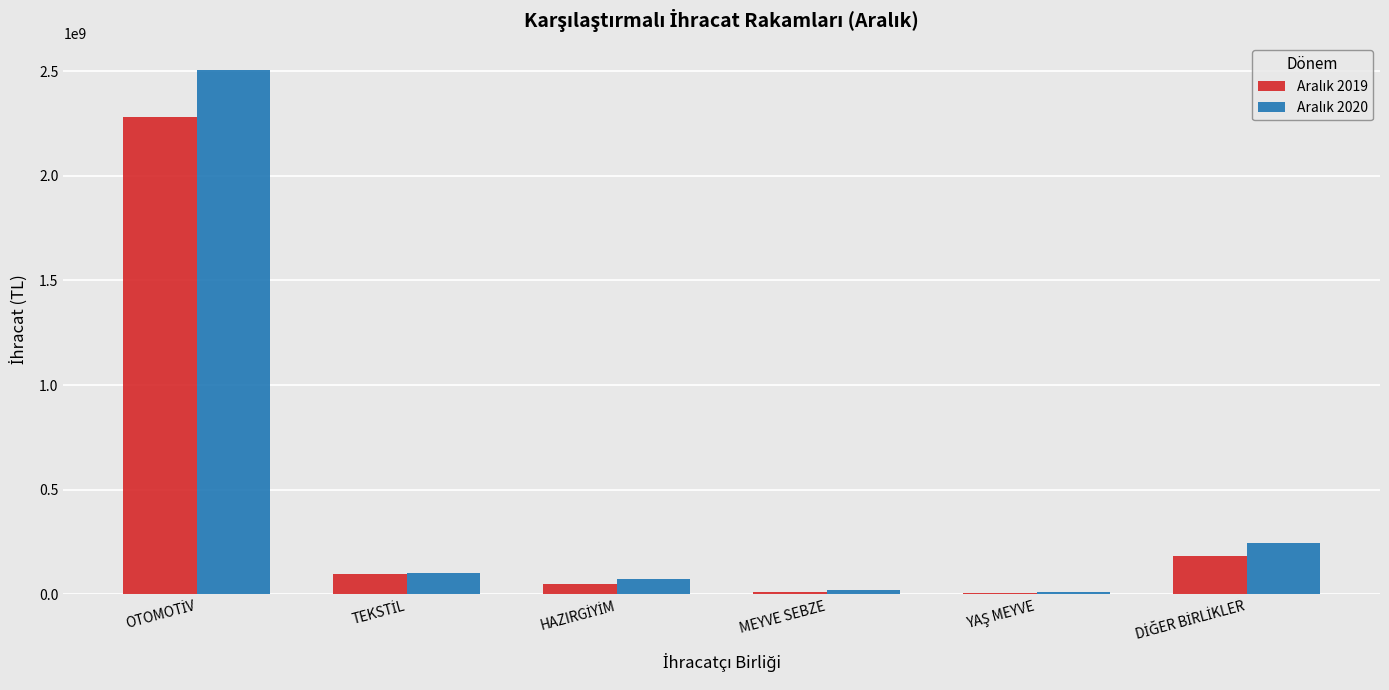

What is the maximum value shown in the chart?

2506043706.3